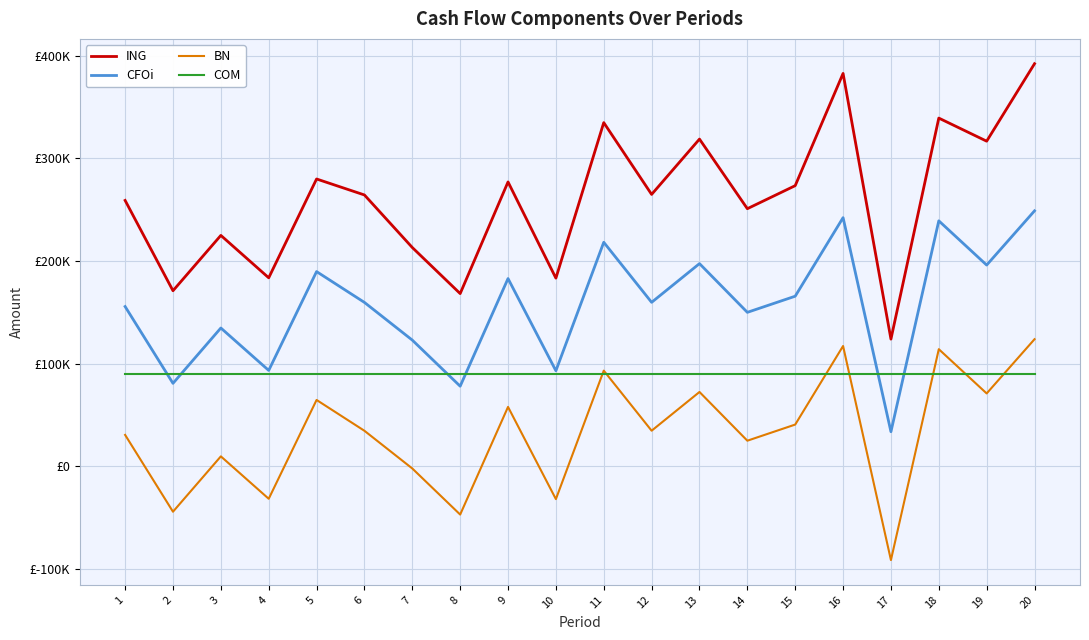

What is the value of the ING point at the 9th from the left?

277048.9